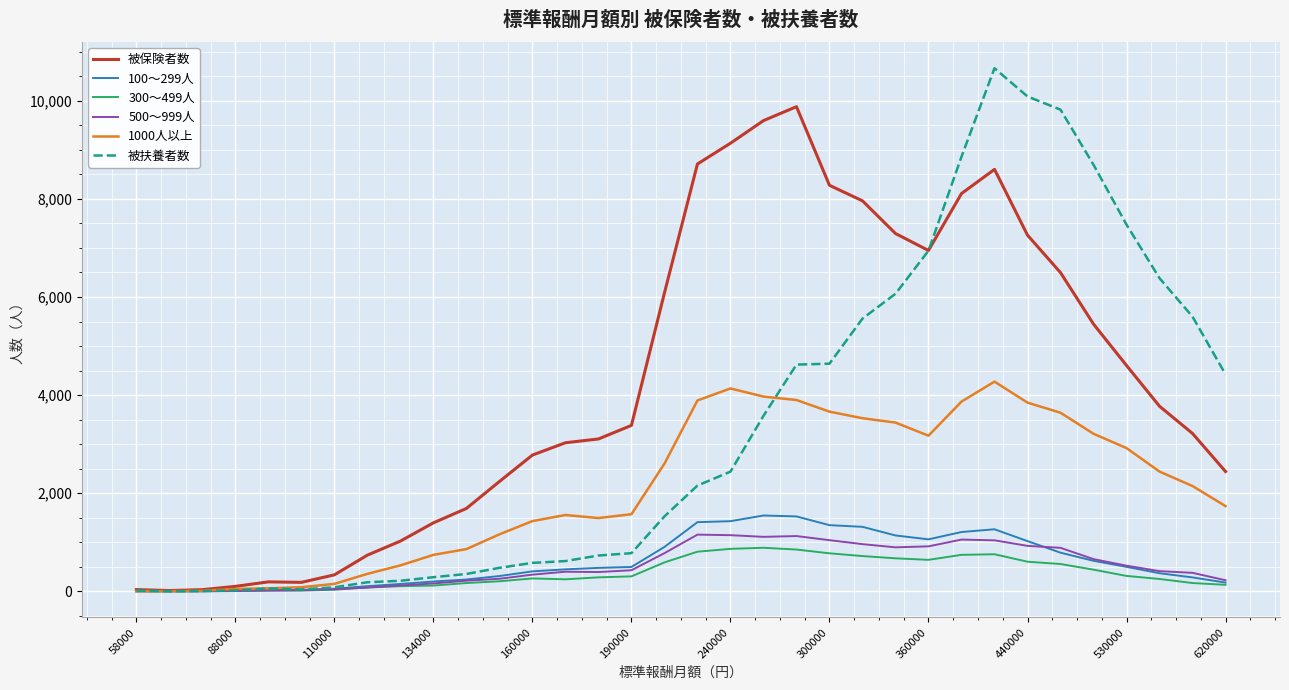

Which series has the largest range (max minus min)?

被扶養者数